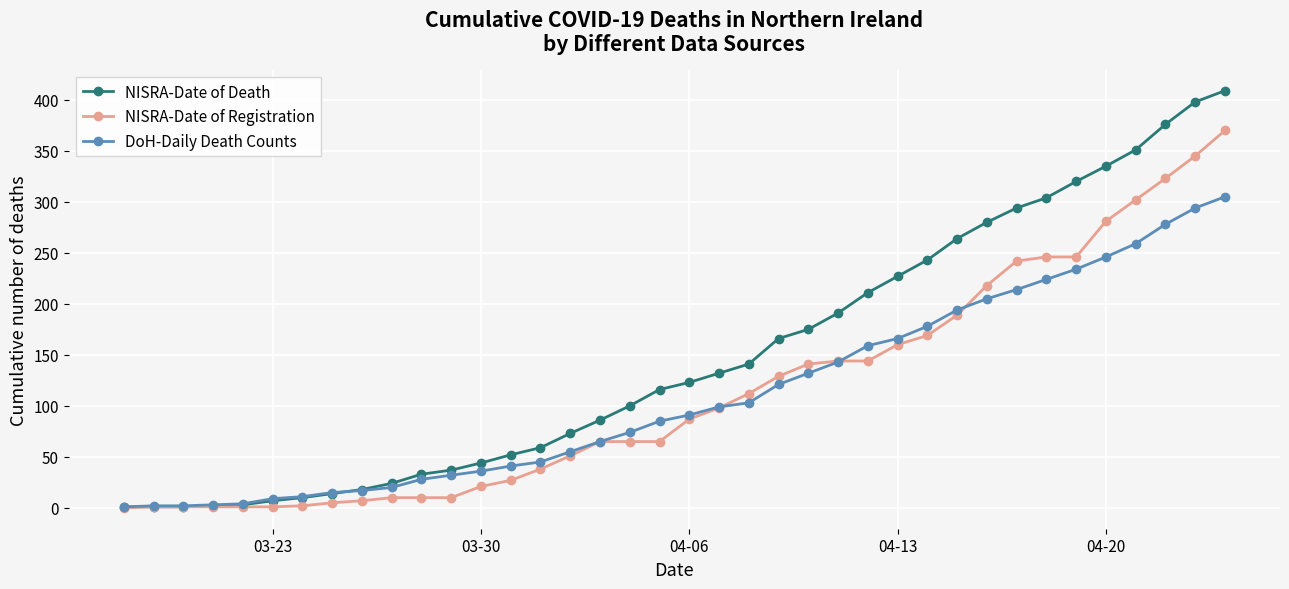

What is the difference between the maximum and minimum values in the NISRA-Date of Death series?

408